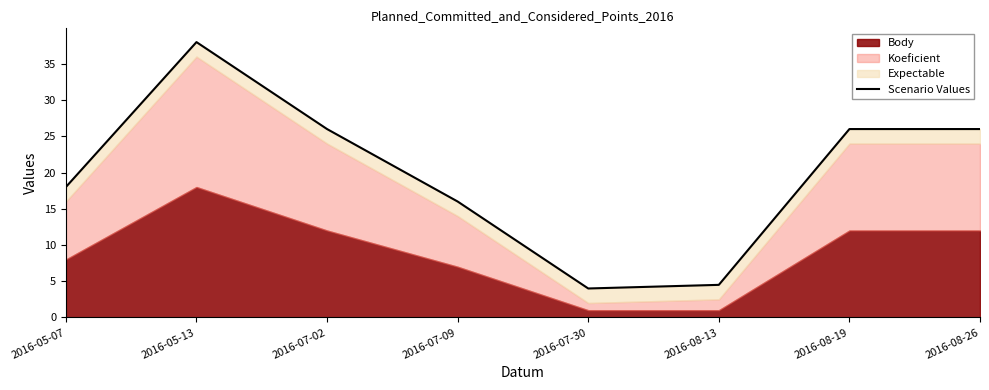

What is the sum of the values at 2016-07-02 and 2016-05-07?

44.0